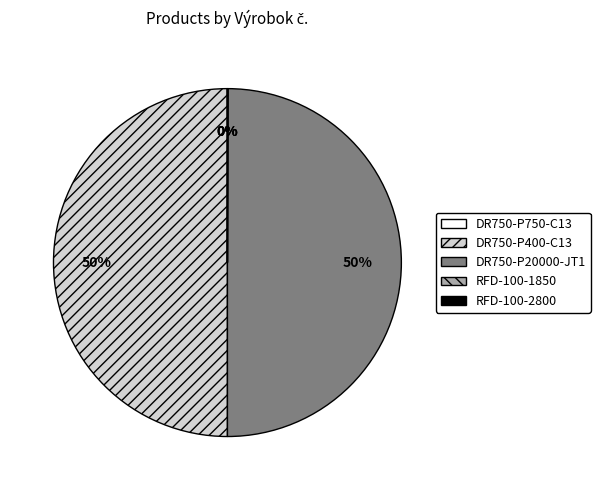

What percentage is the DR750-P20000-JT1 slice, to the nearest percent?

50%